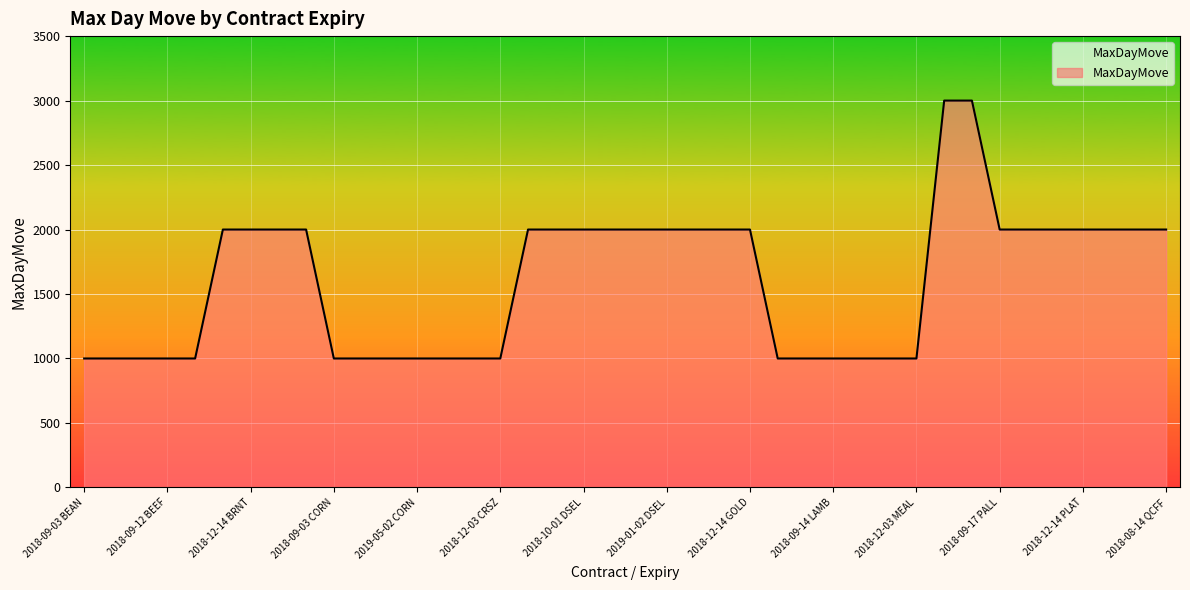

What is the smallest value displayed?

1000